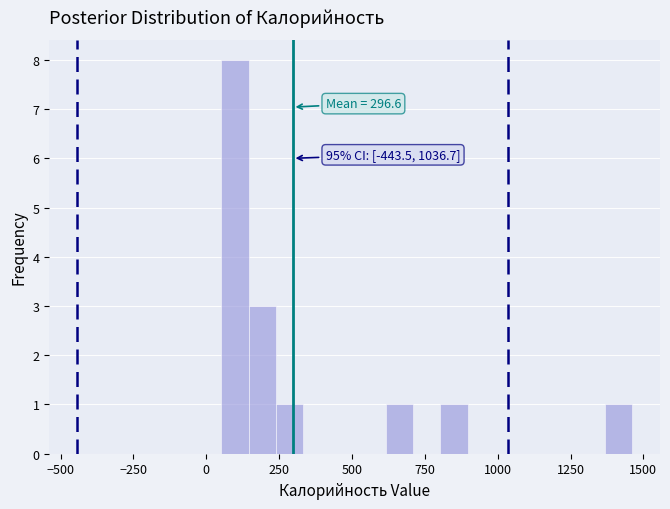

Around what value on the x-axis is the tallest bar? Give the approximate position of its centre, as read against the axis.

100